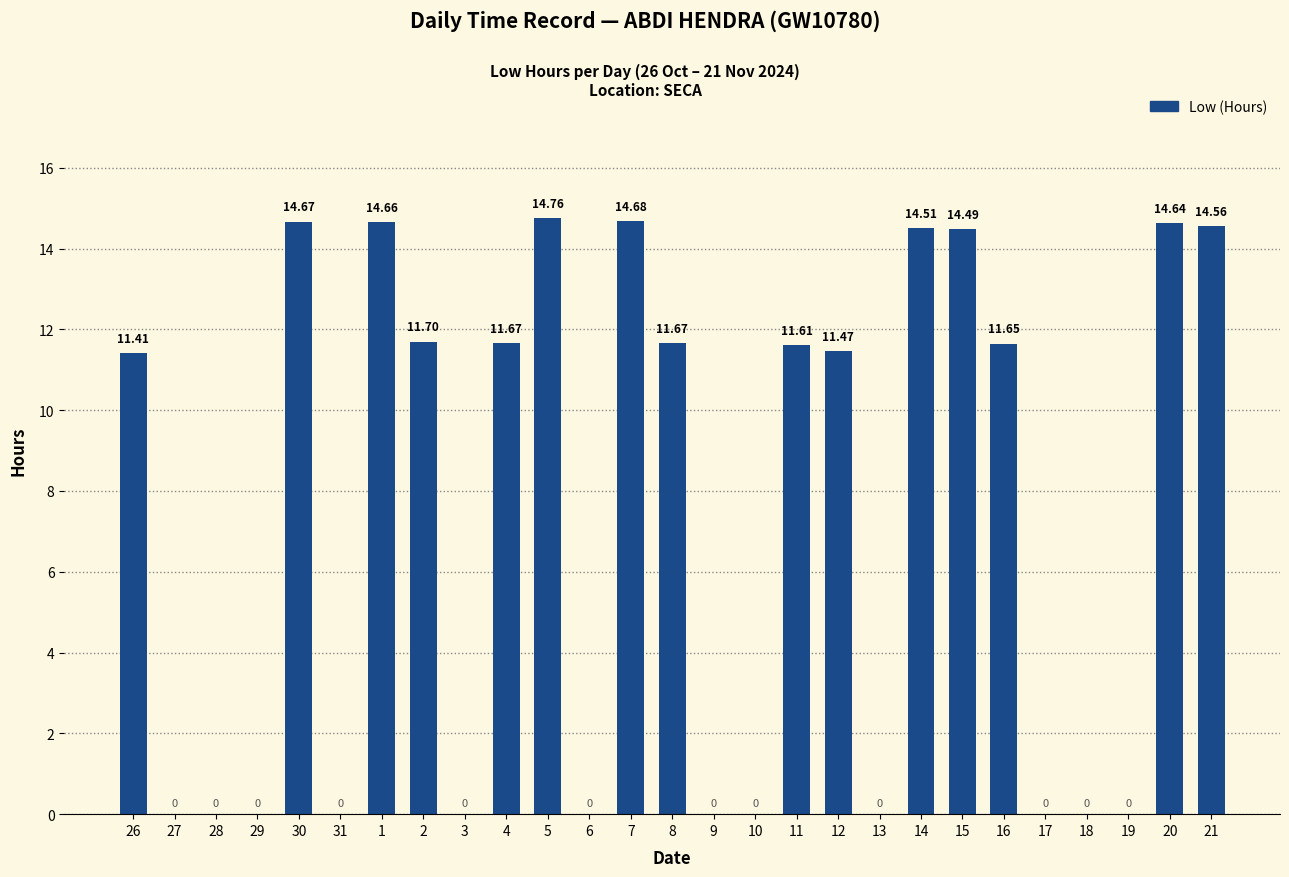

What is the change in value from 30 to 13?

-14.7